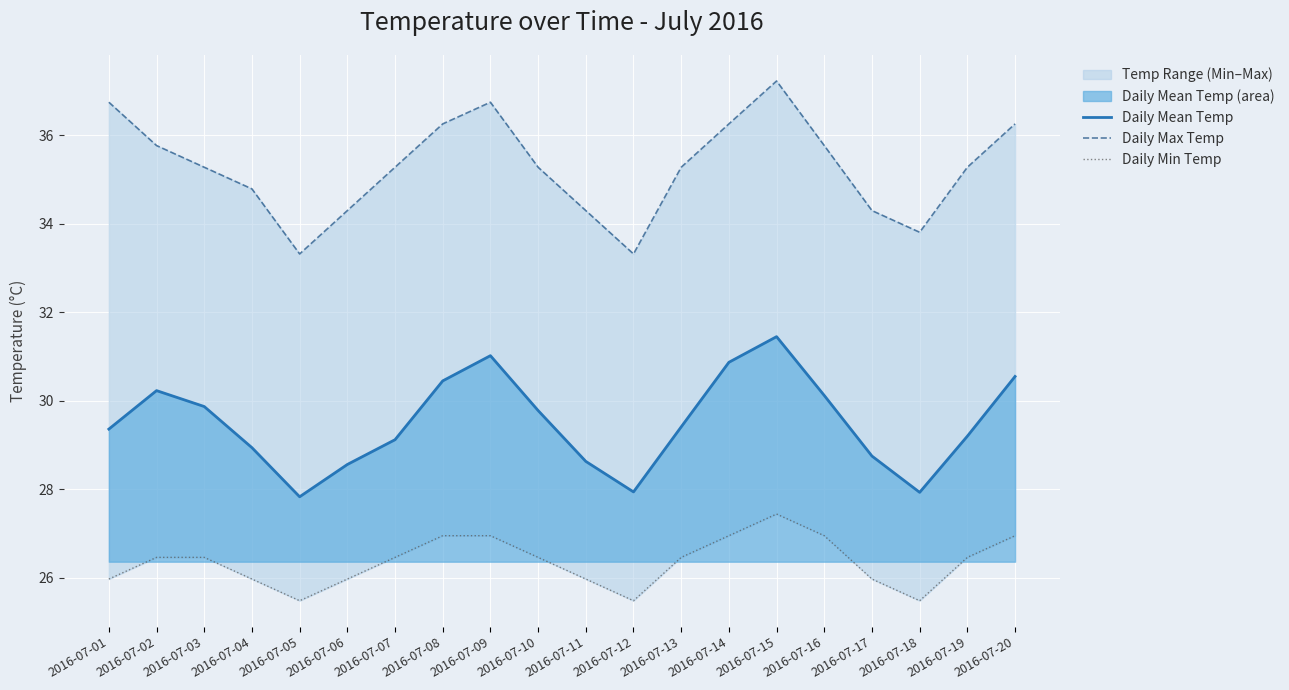

What is the sum of the Daily Max Temp values at 2016-07-20 and 2016-07-04?

71.0